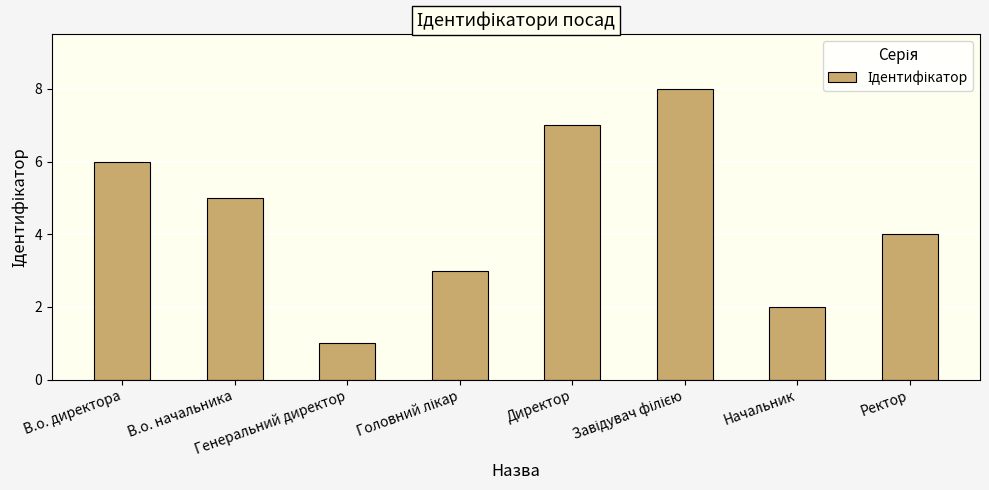

What is the difference between the maximum and minimum values?

7